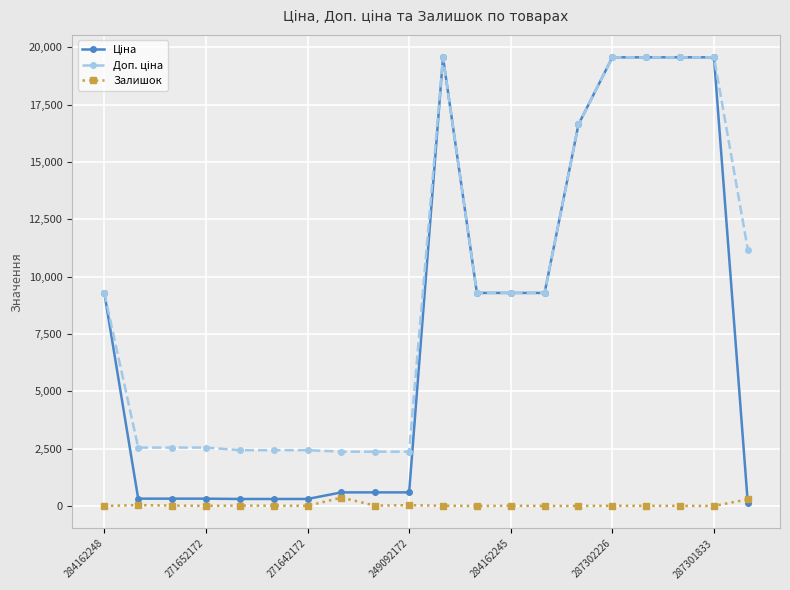

At how many categories does at least one series exceed 14248?

6